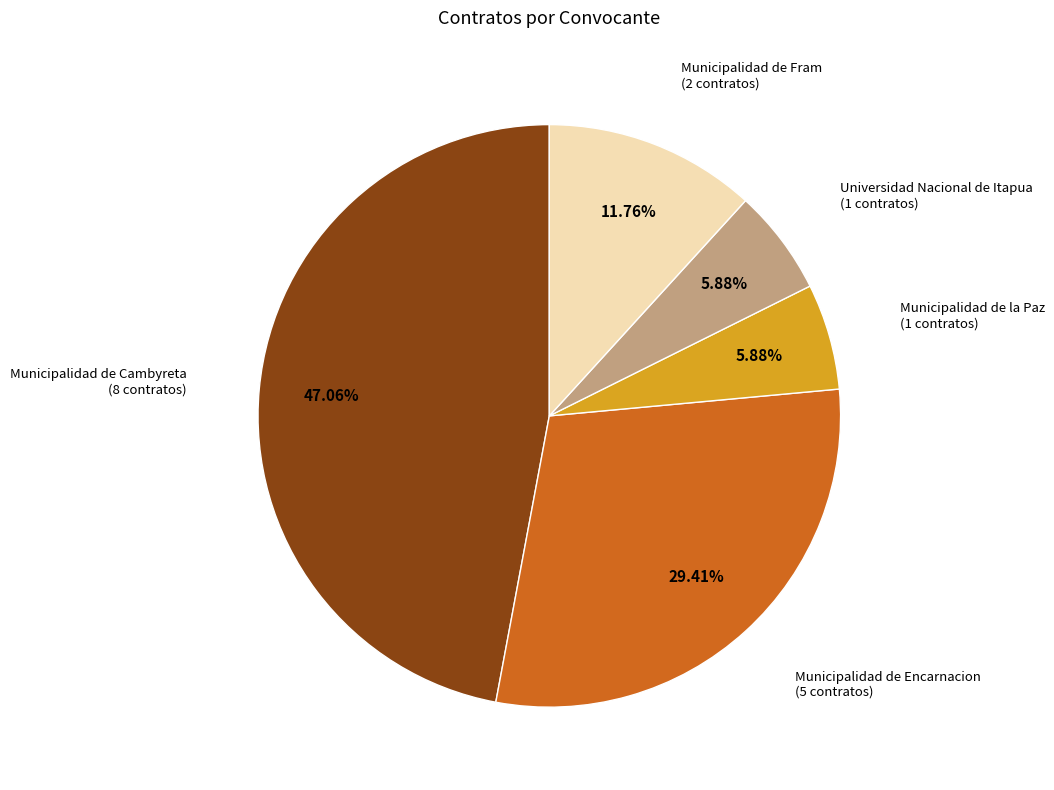

Count the number of slices in the pie.

5